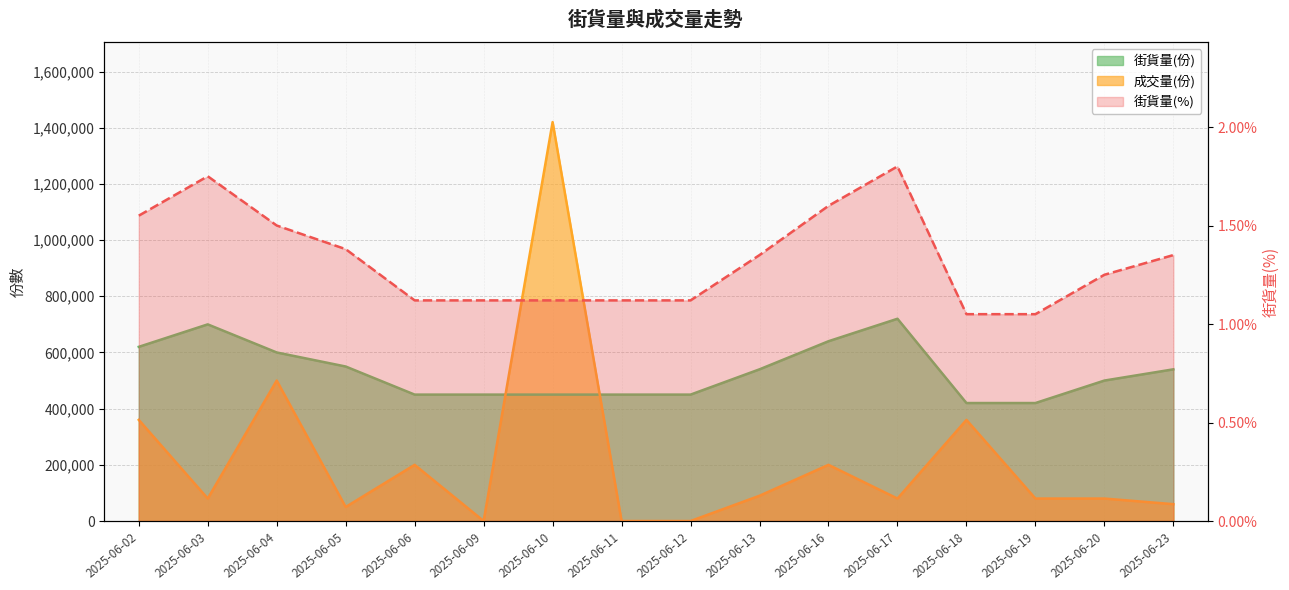

Reading left to right, transcribe all the data shown in this chart.

街貨量(份): 620000.0	700000.0	600000.0	550000.0	450000.0	450000.0	450000.0	450000.0	450000.0	540000.0	640000.0	720000.0	420000.0	420000.0	500000.0	540000.0
成交量(份): 360000.0	80000.0	500000.0	50000.0	200000.0	0.0	1420000.0	0.0	0.0	90000.0	200000.0	80000.0	360000.0	80000.0	80000.0	60000.0
街貨量(%): 1.6	1.8	1.5	1.4	1.1	1.1	1.1	1.1	1.1	1.4	1.6	1.8	1.1	1.1	1.2	1.4